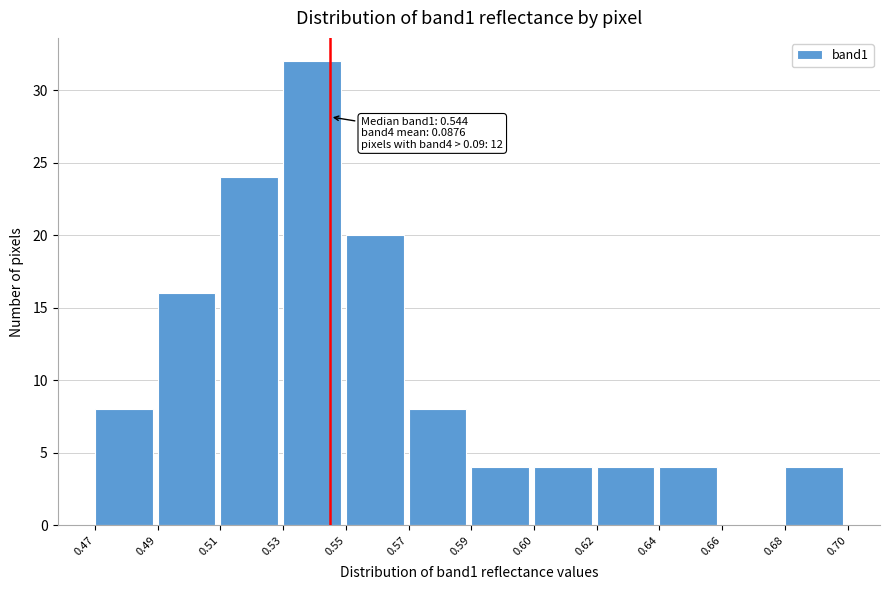

Reading left to right, list all the values displayed in this chart.

0.47=8	0.49=16	0.51=24	0.53=32	0.55=20	0.57=8	0.59=4	0.60=4	0.62=4	0.64=4	0.66=0	0.68=4